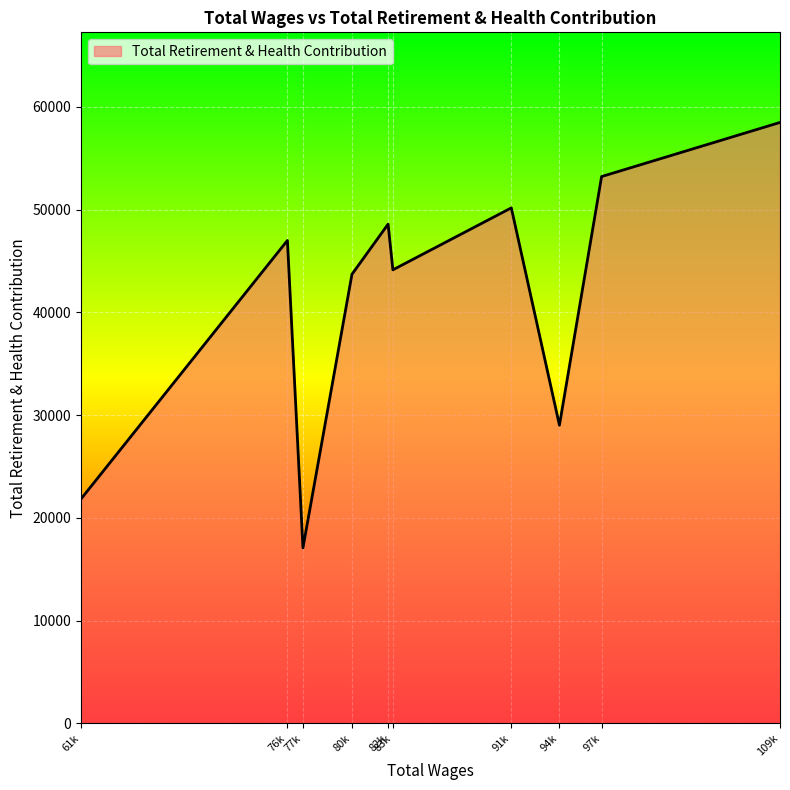

Which category has the highest value across all series?

109k